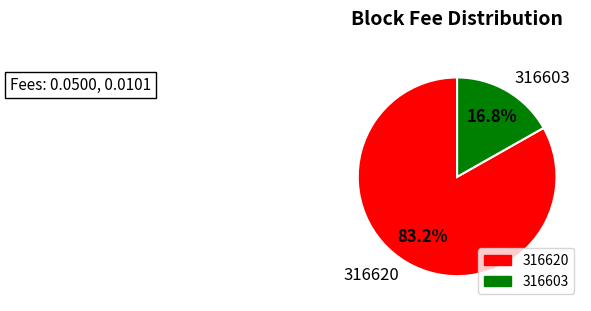

Is the sum of 316603 and 316620 greater than half?

Yes